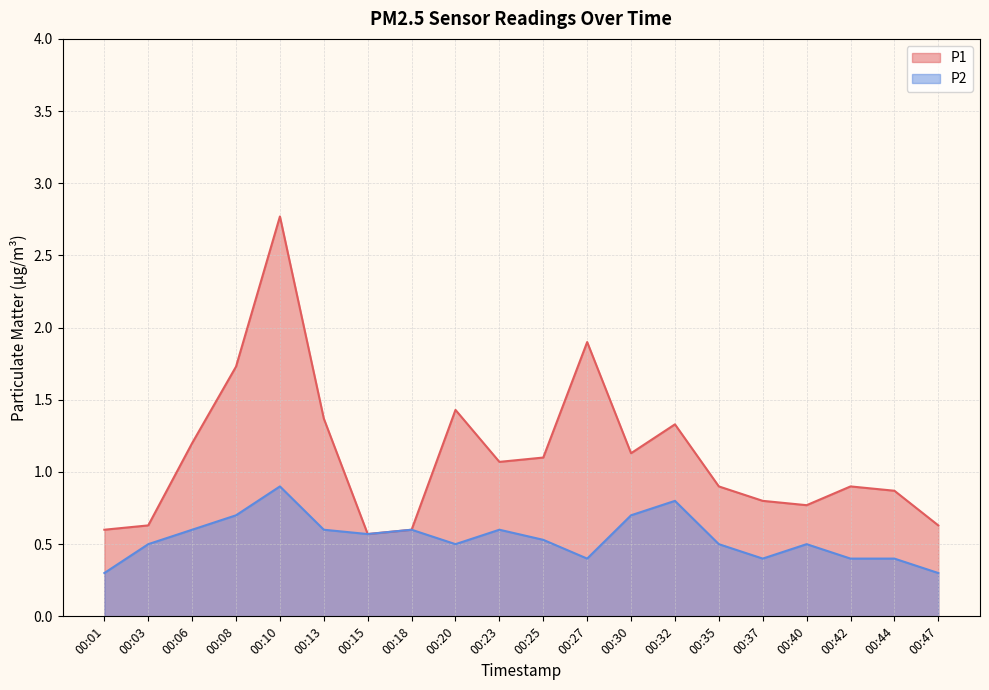

How many interior local valleys does the P2 series have?

4